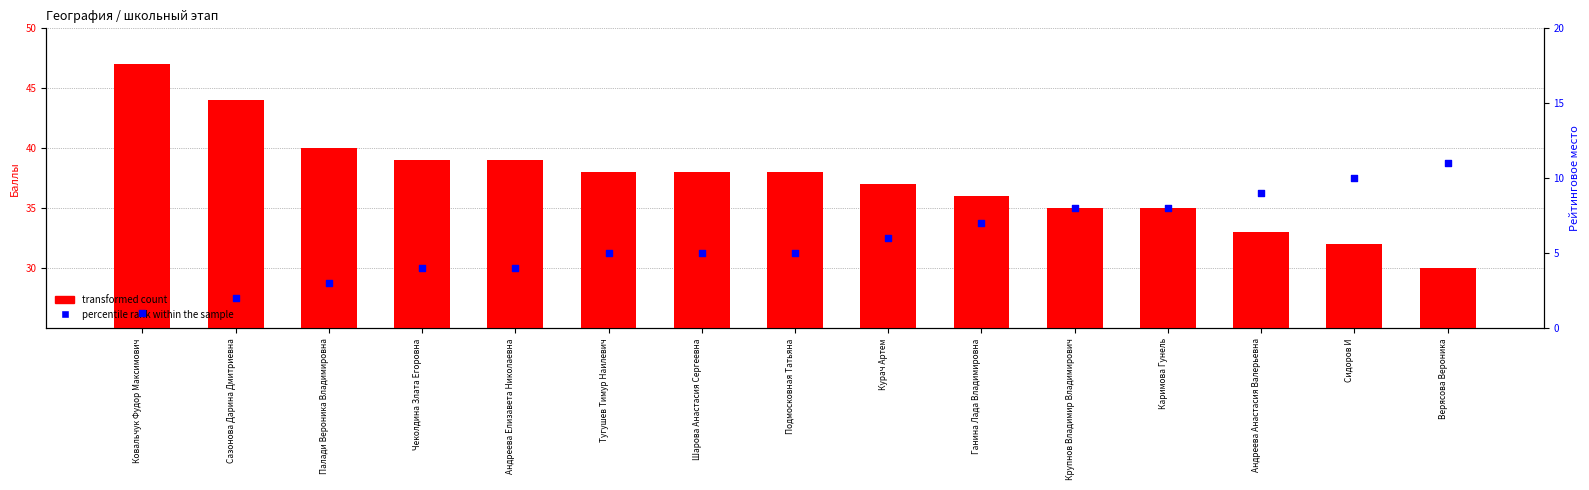

Which series reaches the minimum Y coordinate?

percentile rank within the sample